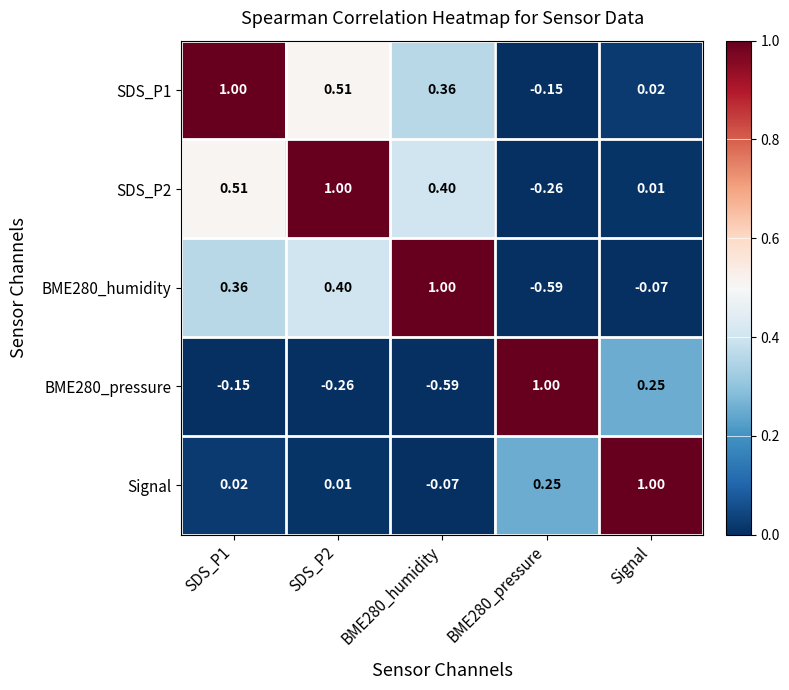

How many values in the BME280_pressure series exceed 0?

2